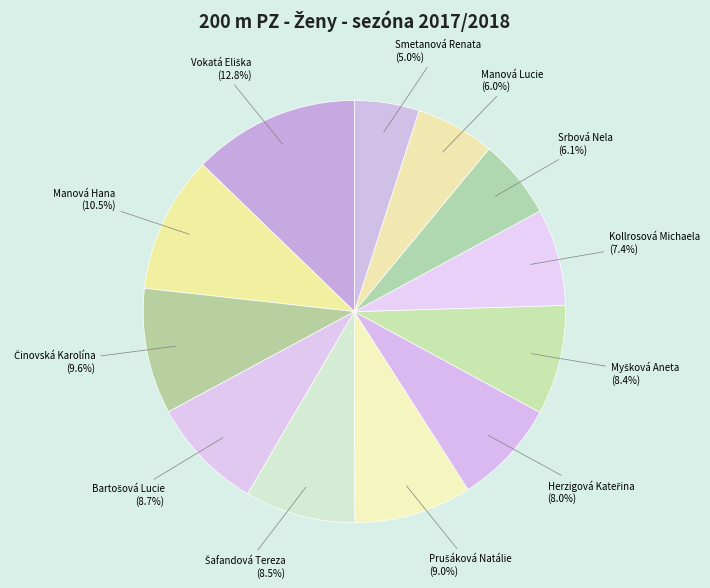

To the nearest percent, what percentage of the pie is Kollrosová Michaela?

7%